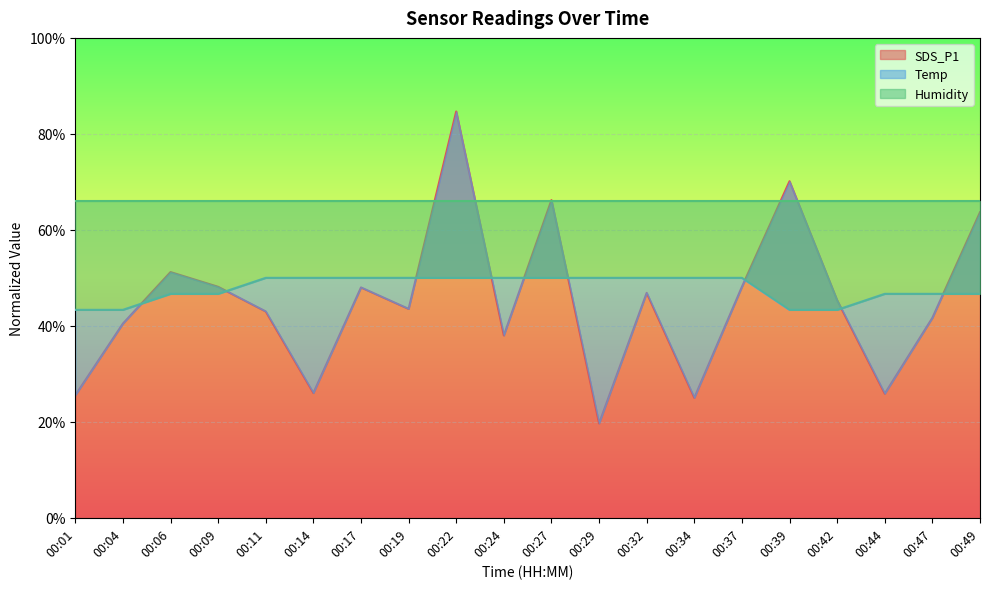

At which category is the sum across all series the highest?

00:22